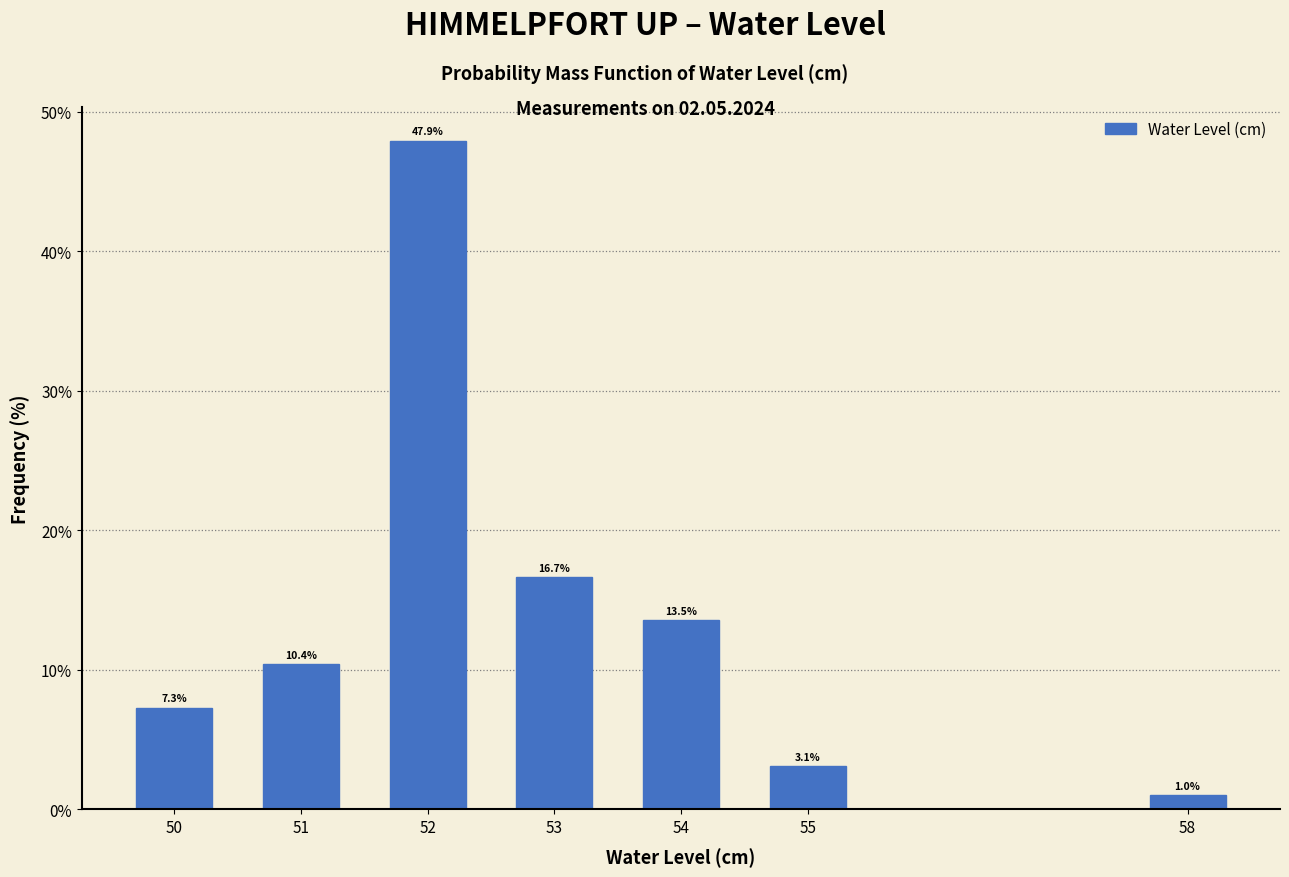

Reading right to left, list all the values displayed in this chart.

1.0	3.1	13.5	16.7	47.9	10.4	7.3